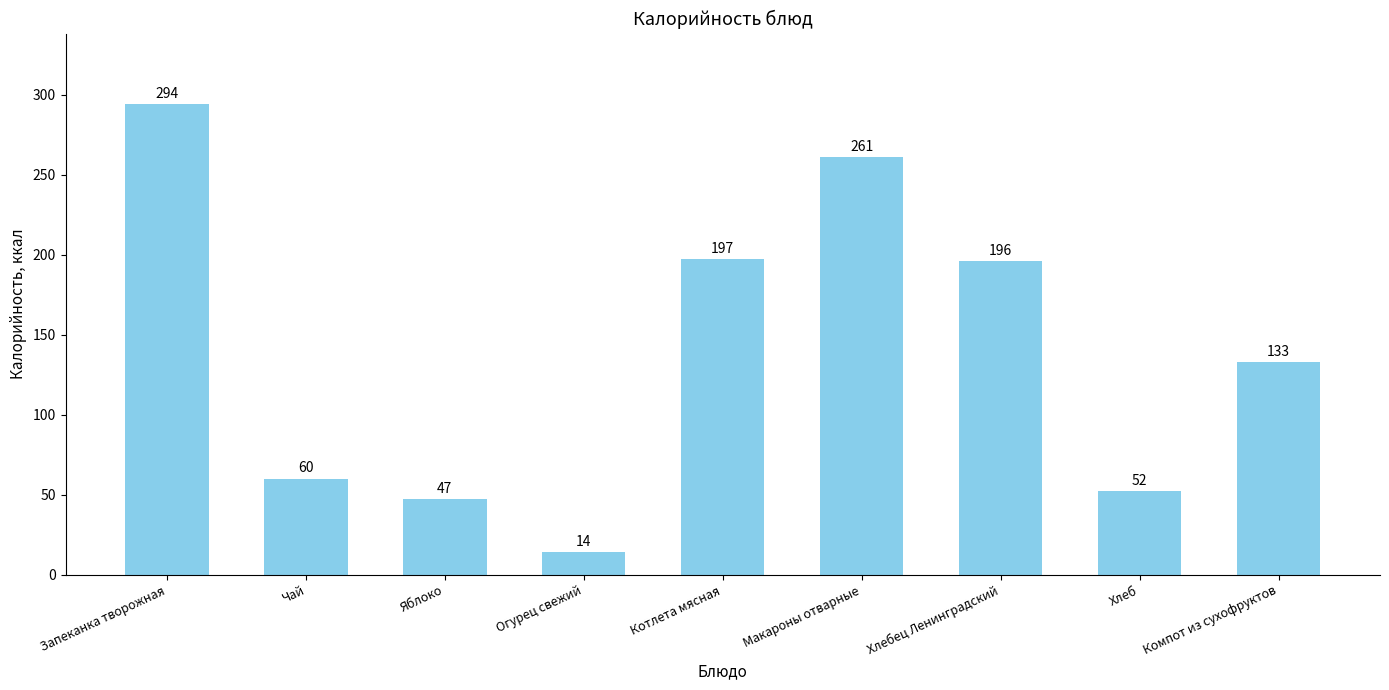

List the labels in order of value, smallest first.

Огурец свежий, Яблоко, Хлеб, Чай, Компот из сухофруктов, Хлебец Ленинградский, Котлета мясная, Макароны отварные, Запеканка творожная